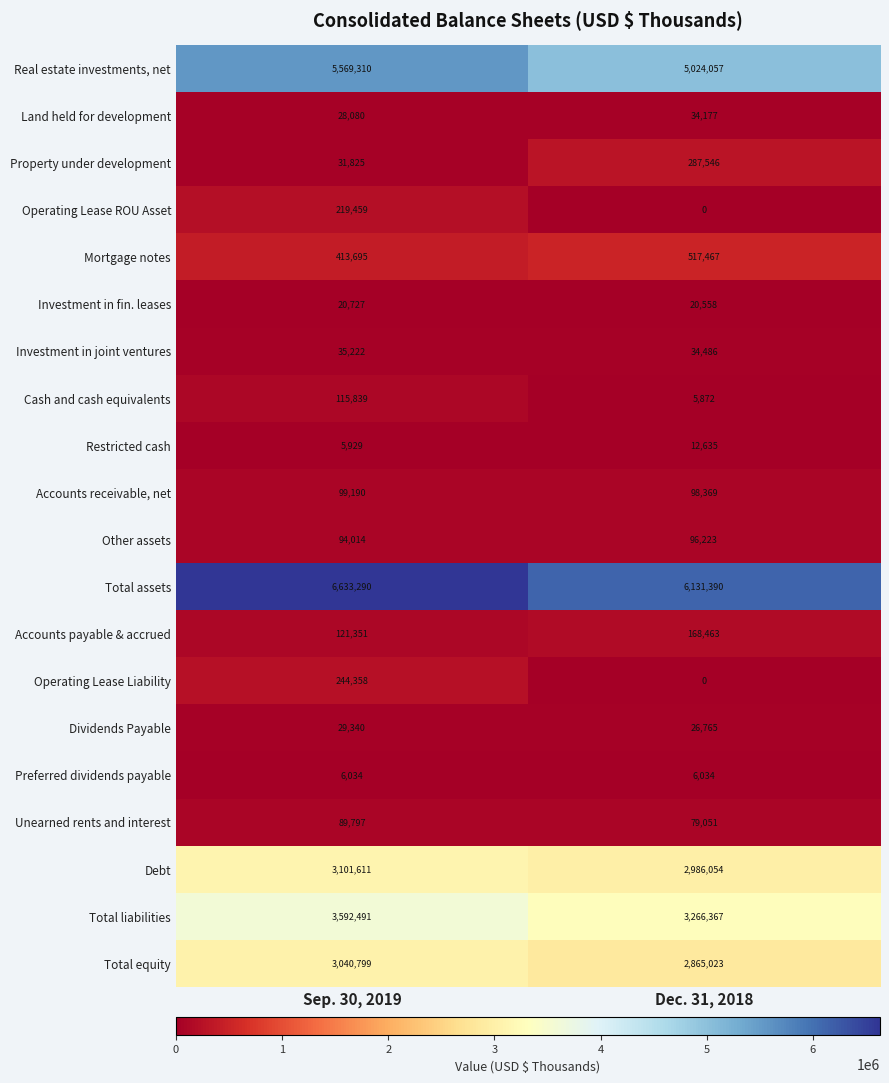

Which series has the largest range (max minus min)?

Real estate investments, net